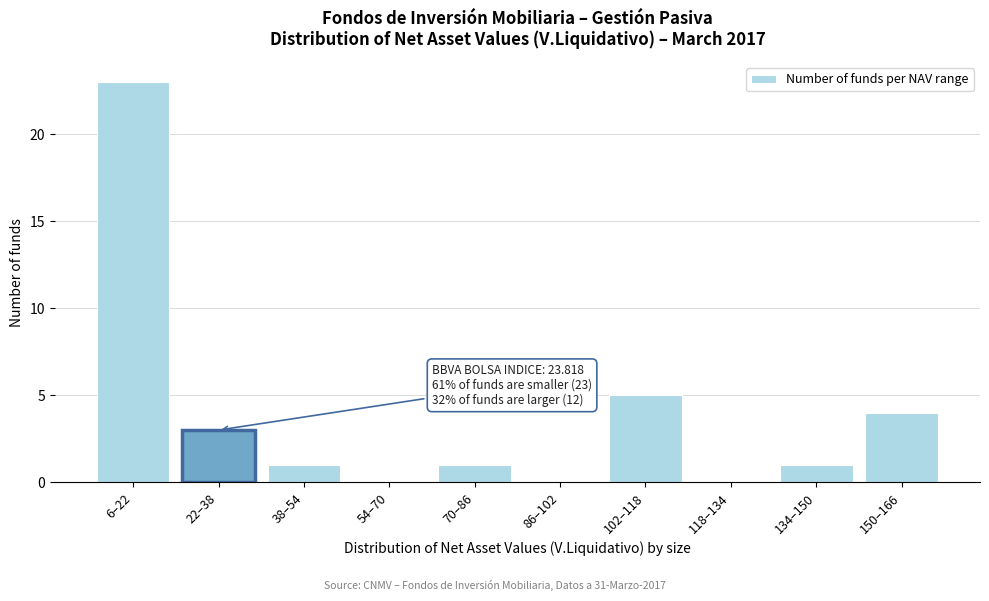

Reading right to left, extract all data points from this chart.

150–166=4	134–150=1	118–134=0	102–118=5	86–102=0	70–86=1	54–70=0	38–54=1	22–38=3	6–22=23